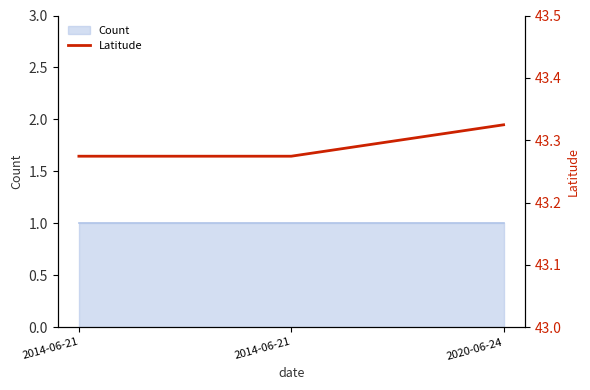

Count the values in the range 43 to 44.

3